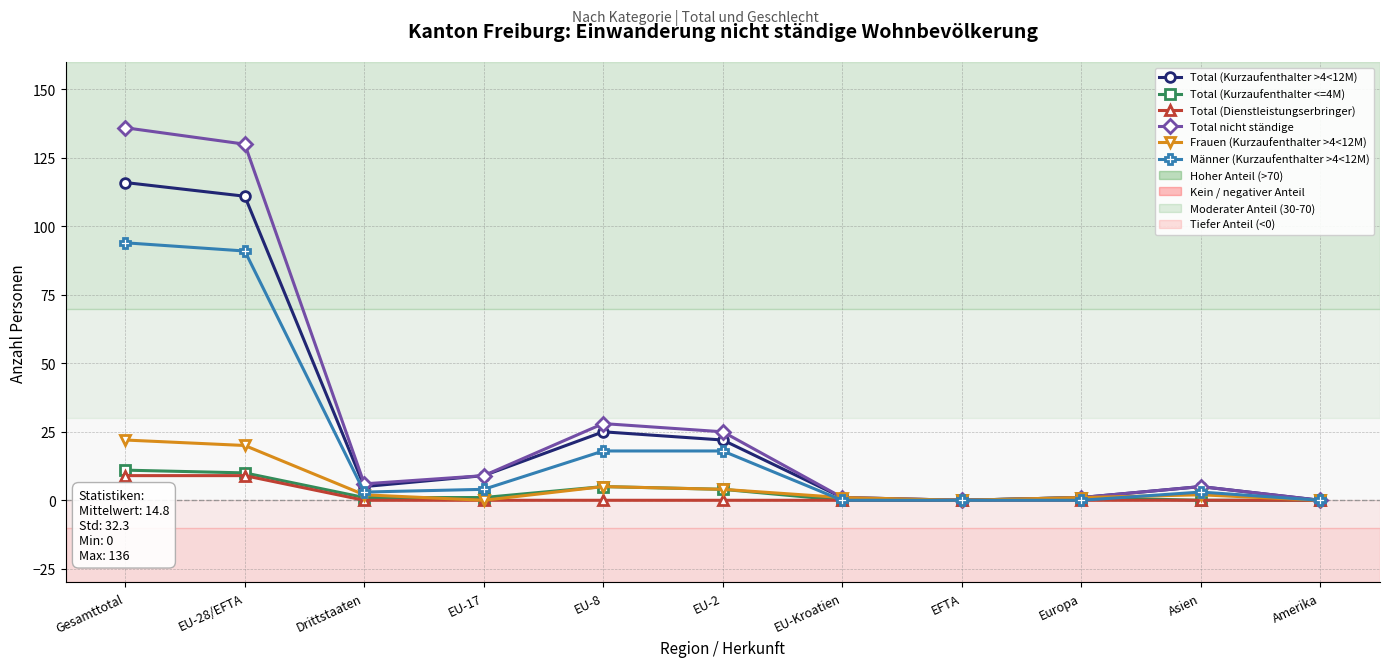

Which series has the largest total across all categories?

Total nicht ständige